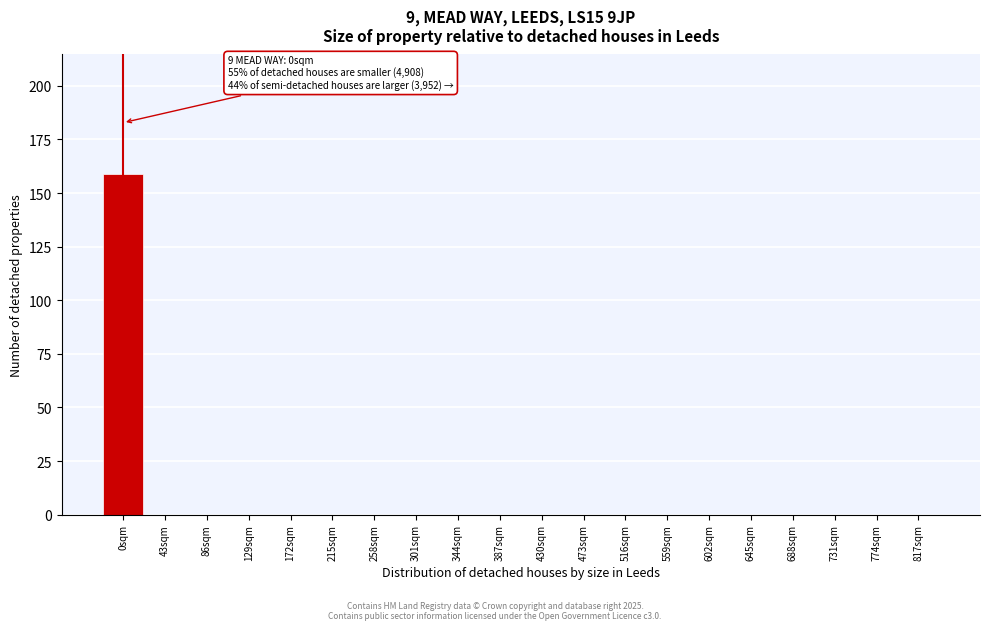

Reading left to right, transcribe all the data shown in this chart.

0sqm=159	43sqm=0	86sqm=0	129sqm=0	172sqm=0	215sqm=0	258sqm=0	301sqm=0	344sqm=0	387sqm=0	430sqm=0	473sqm=0	516sqm=0	559sqm=0	602sqm=0	645sqm=0	688sqm=0	731sqm=0	774sqm=0	817sqm=0